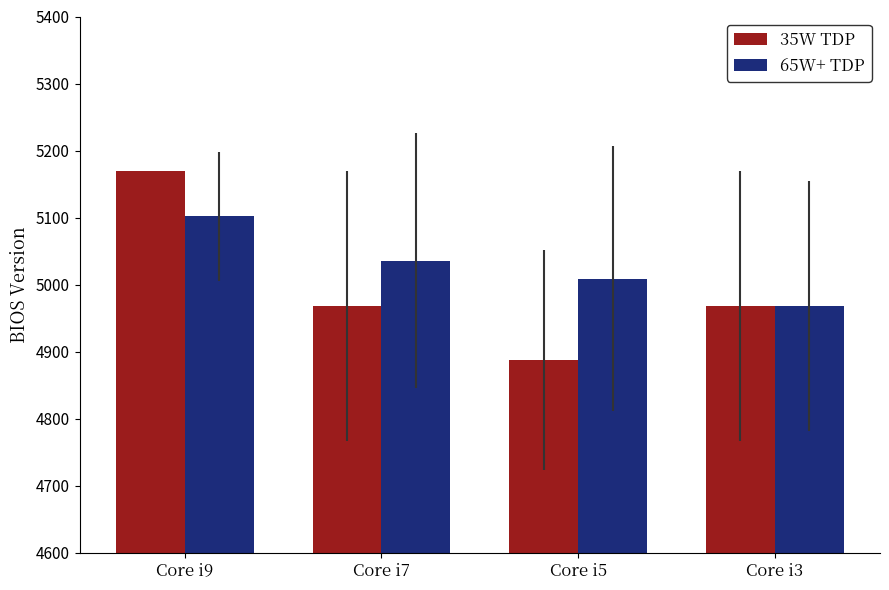

Which series has the largest total across all categories?

65W+ TDP